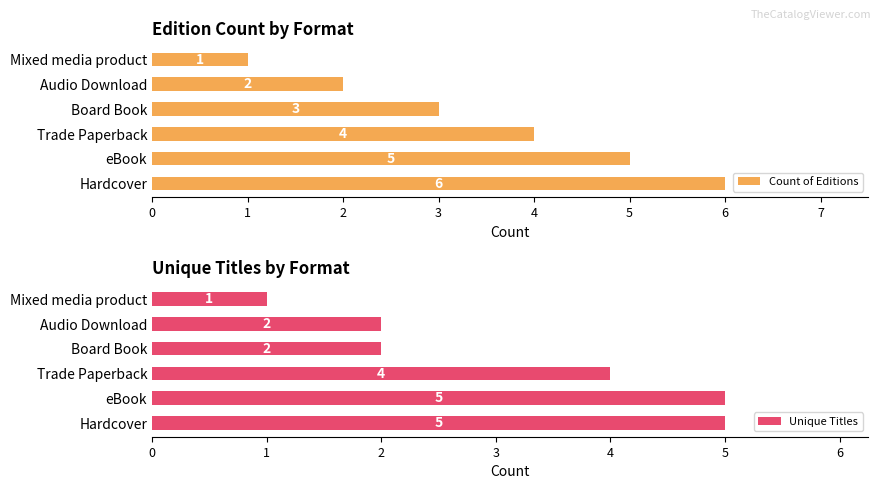

What is the sum of the Count of Editions values at Hardcover and Trade Paperback?

10